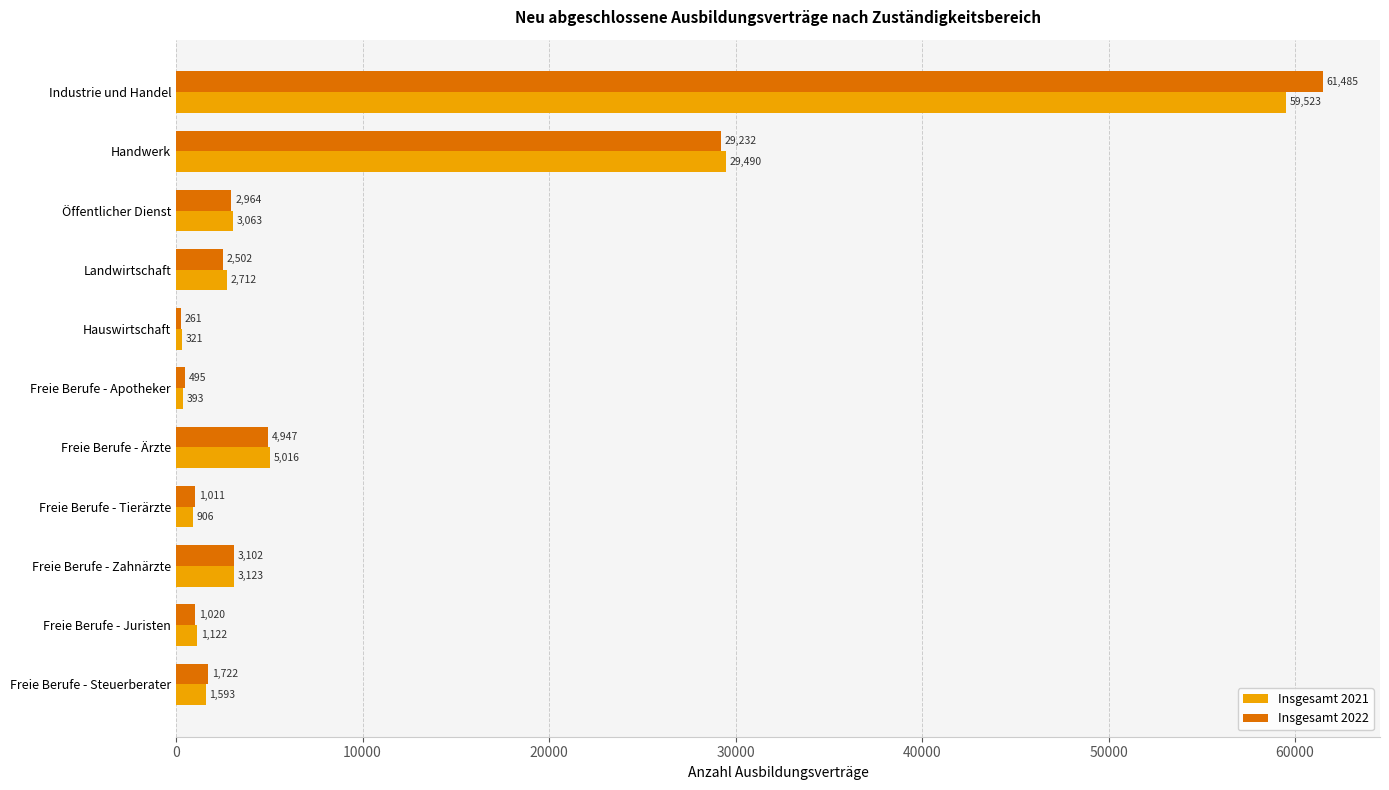

Which label corresponds to the smallest value in the chart?

Hauswirtschaft